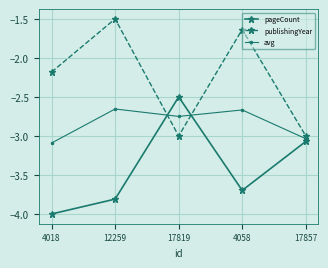

What is the average value of the pageCount series?

-3.4